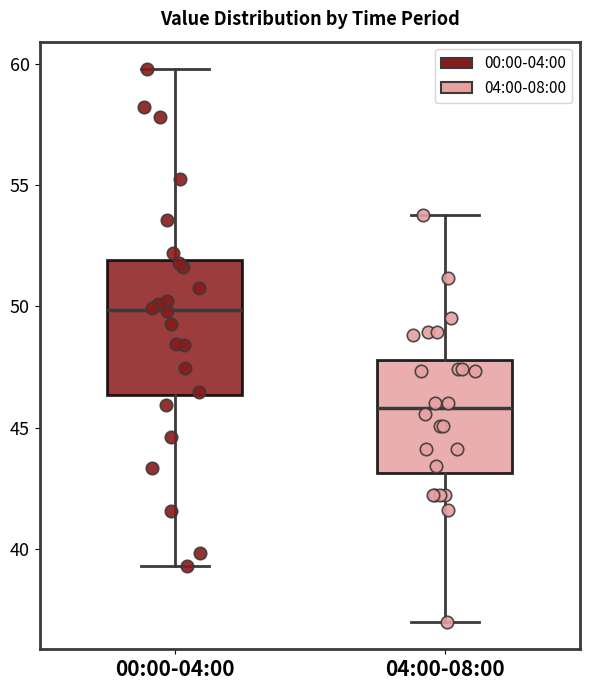

Where is the upper edge of the box for 04:00-08:00 on the y-axis? The values are not printed on the chart, so give them approximately, as read against the axis.

48.0